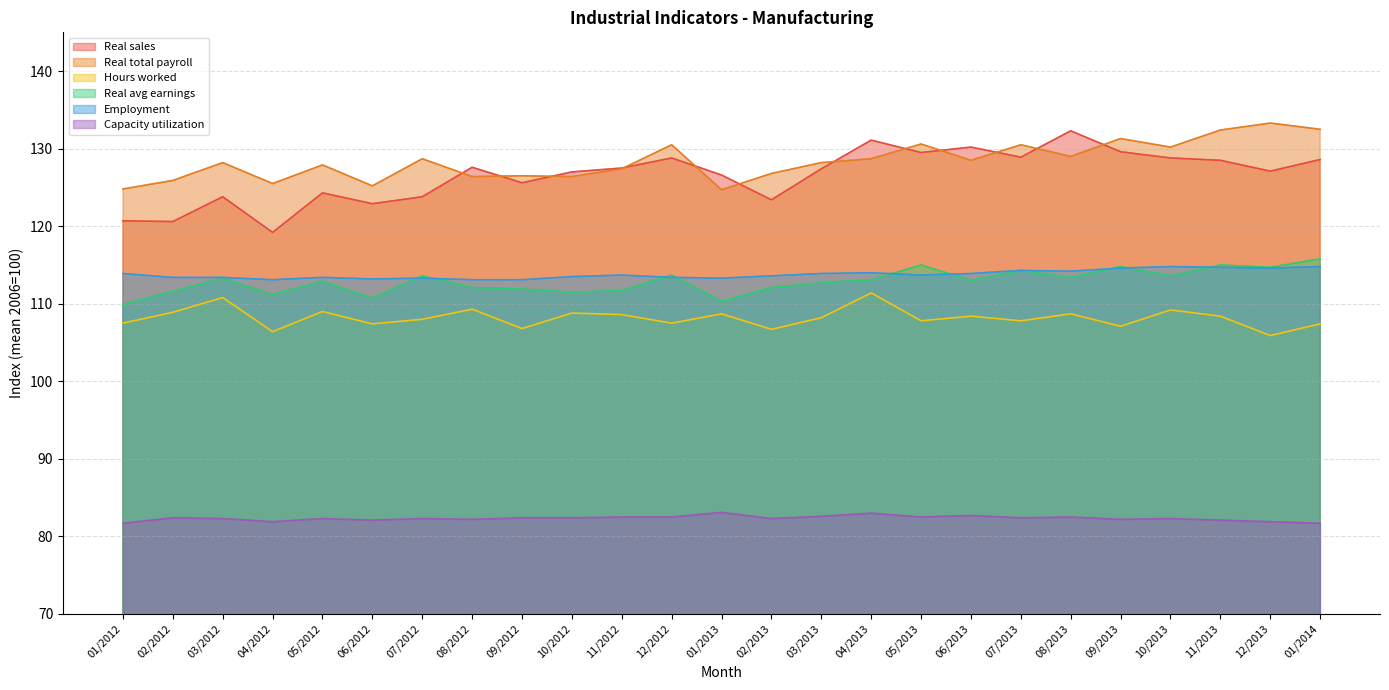

Rank the series by their maximum value, from lowest to highest.

Capacity utilization, Hours worked, Employment, Real avg earnings, Real sales, Real total payroll